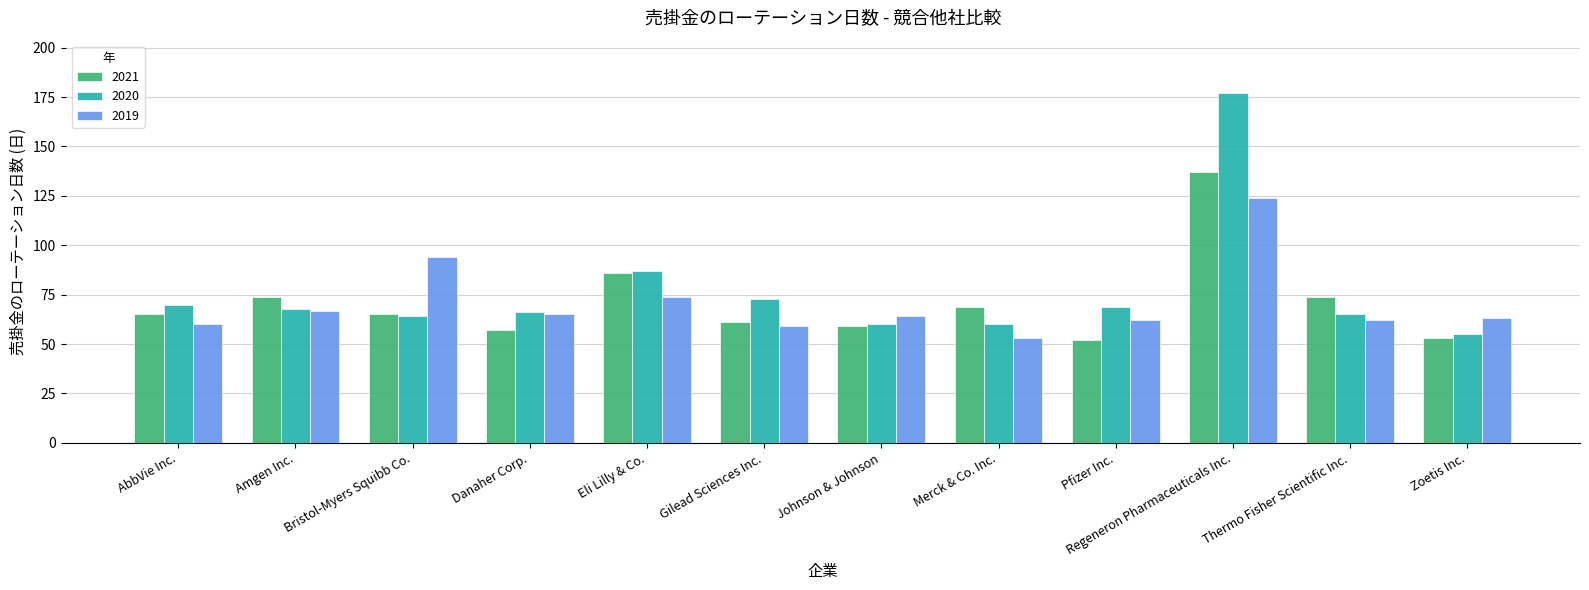

What is the difference between the 2021 values at Regeneron Pharmaceuticals Inc. and Merck & Co. Inc.?

68